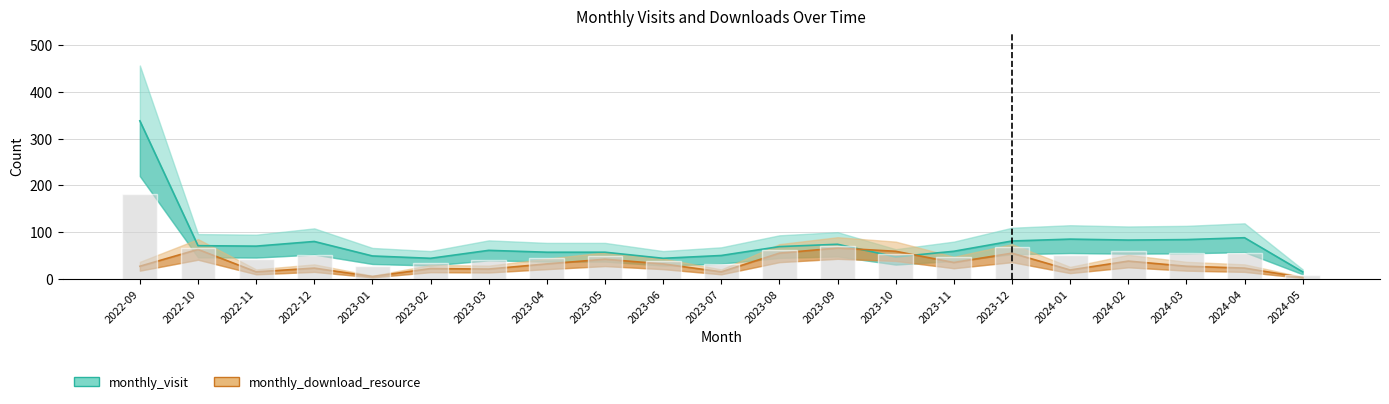

Reading left to right, extract all data points from this chart.

monthly_visit: 338	71	70	80	49	44	61	57	57	44	50	69	74	47	59	81	85	83	84	88	15
monthly_download_resource: 27	63	15	23	5	22	21	32	42	32	15	55	66	59	35	55	19	38	27	23	3